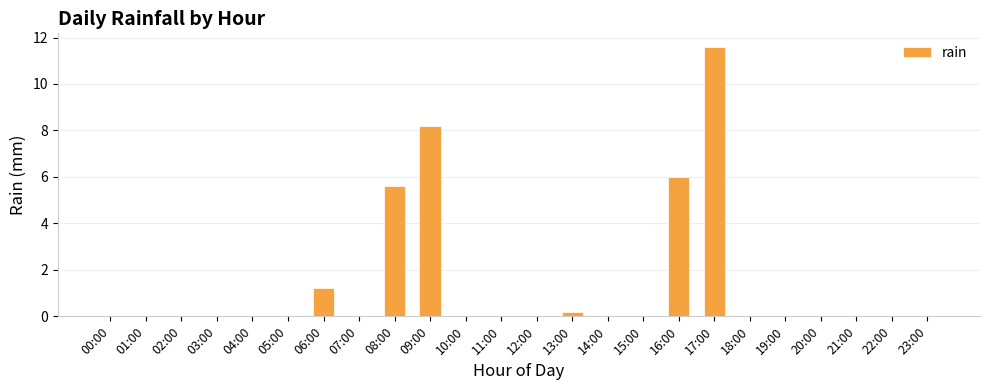

Between 06:00 and 07:00, which is larger?

06:00